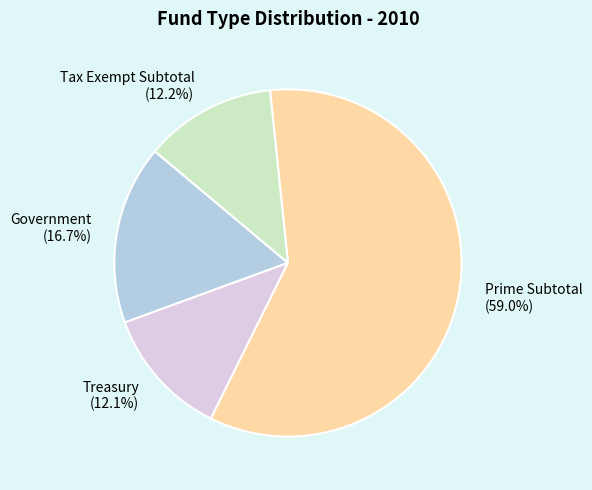

Which has a higher value, Government or Treasury?

Government